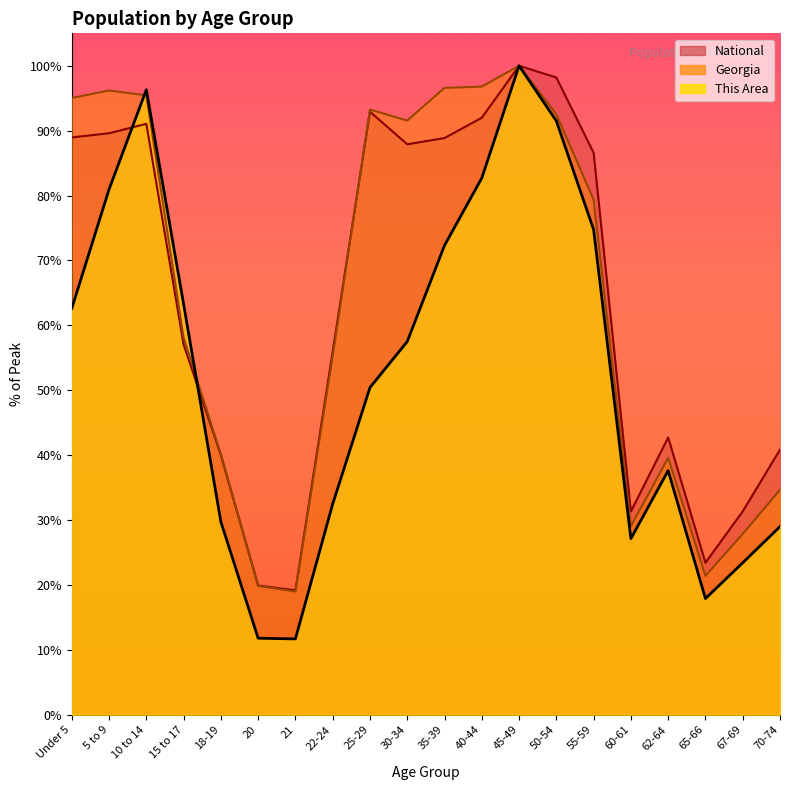

Rank the series at 25-29 from highest to lowest value.

Georgia, National, This Area